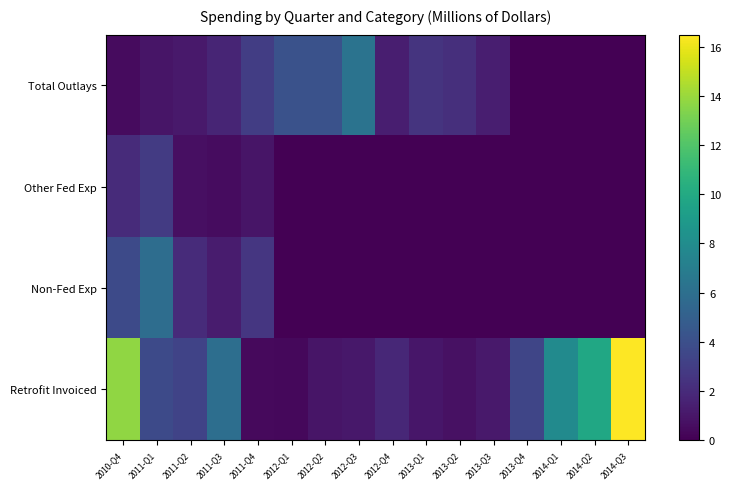

Which series has the largest range (max minus min)?

Retrofit Invoiced